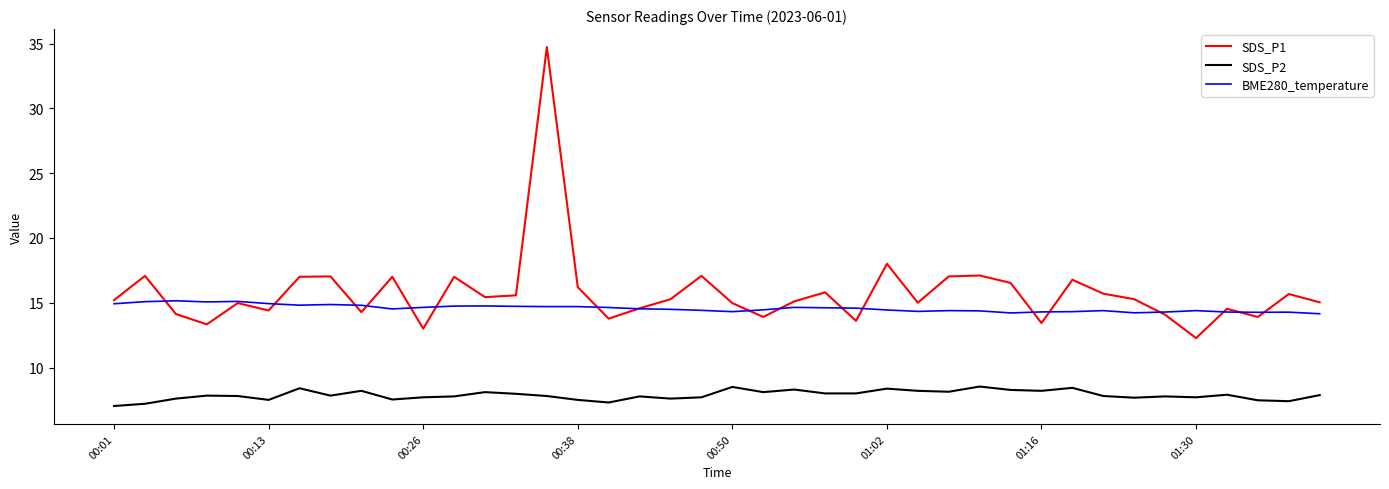

Which series has the largest range (max minus min)?

SDS_P1